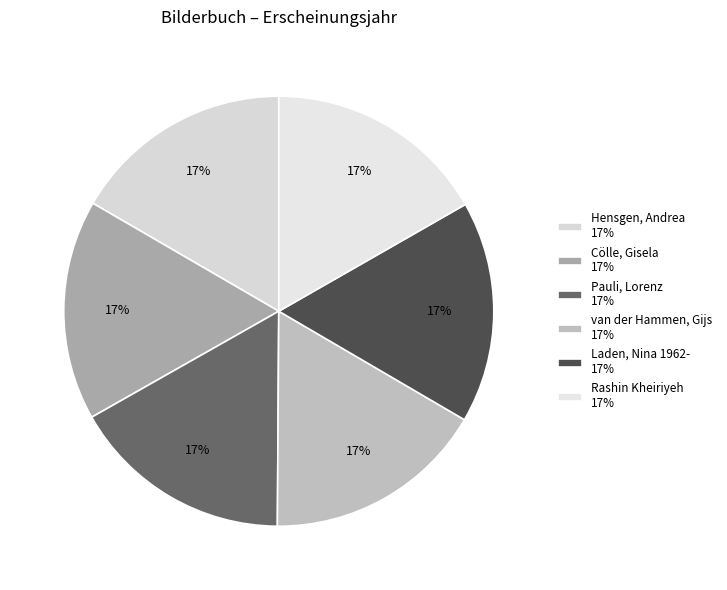

What percentage is the Cölle, Gisela slice, to the nearest percent?

17%